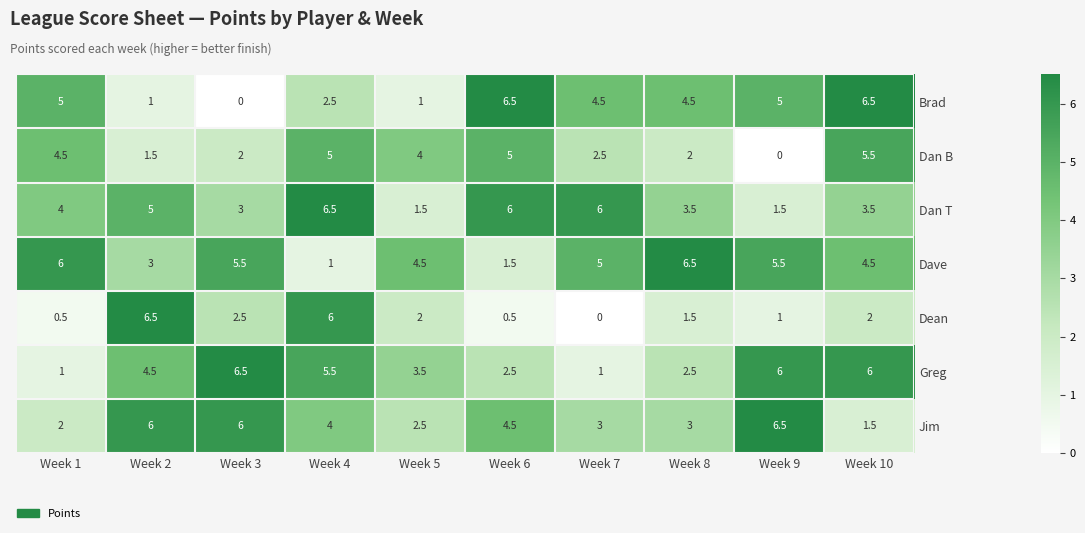

What is the difference between the maximum and second lowest values in the Brad series?

5.5